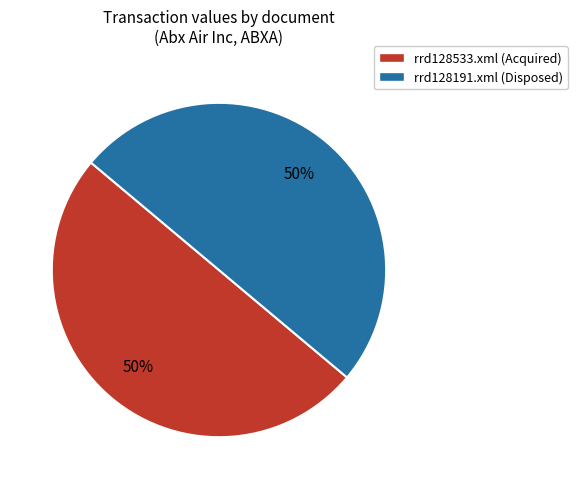

To the nearest percent, what is the difference between the largest and smallest slice percentages?

0%